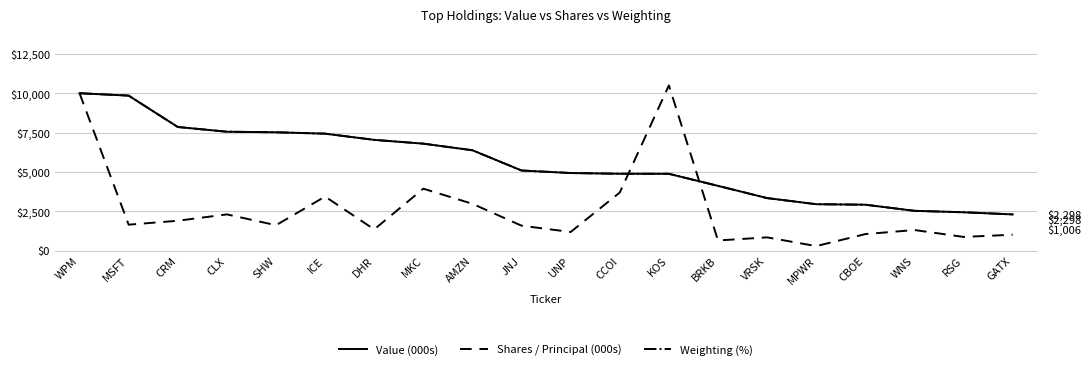

After their last crossing, which series has the higher values: Value (000s) or Shares / Principal (000s)?

Value (000s)